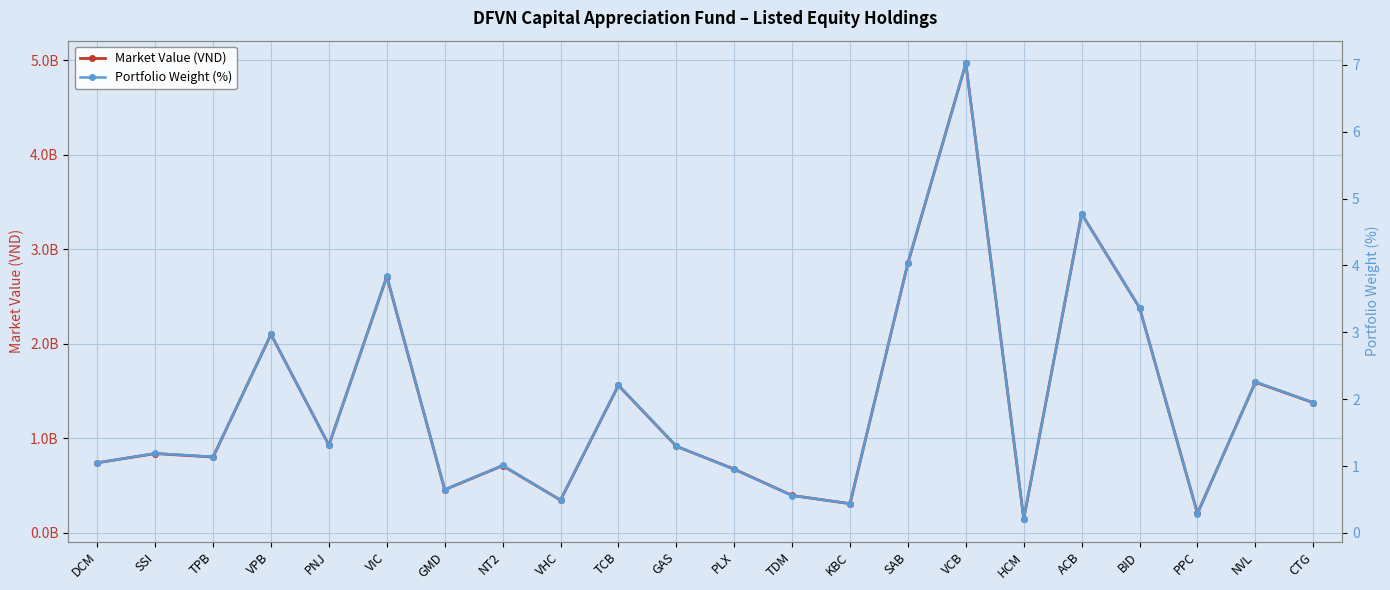

The value of Market Value (VND) at VHC is 347820000.0. True or false?

True